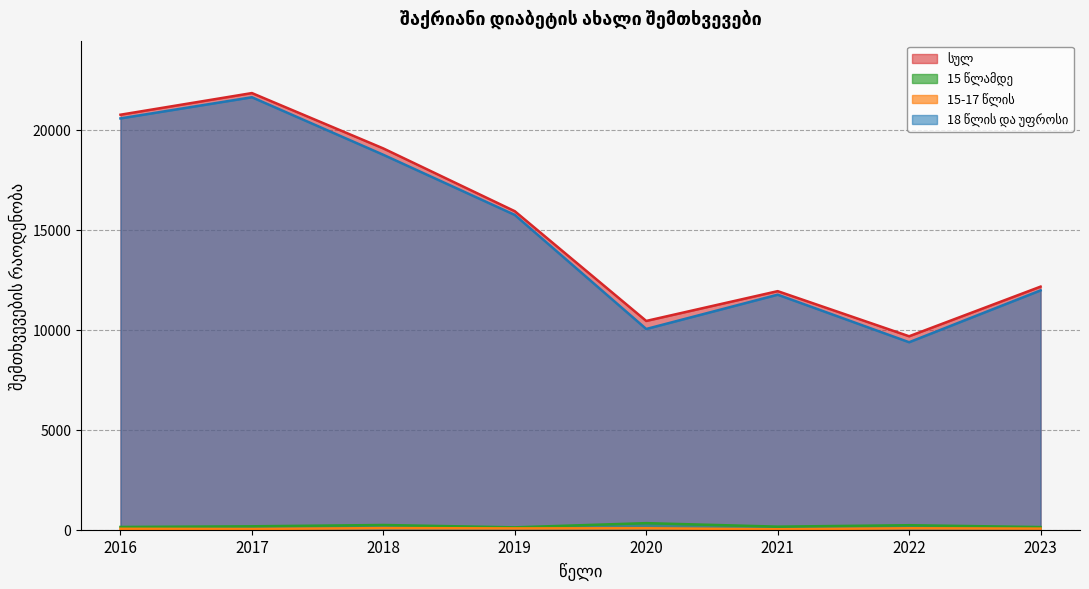

What is the maximum value for სულ?

21822